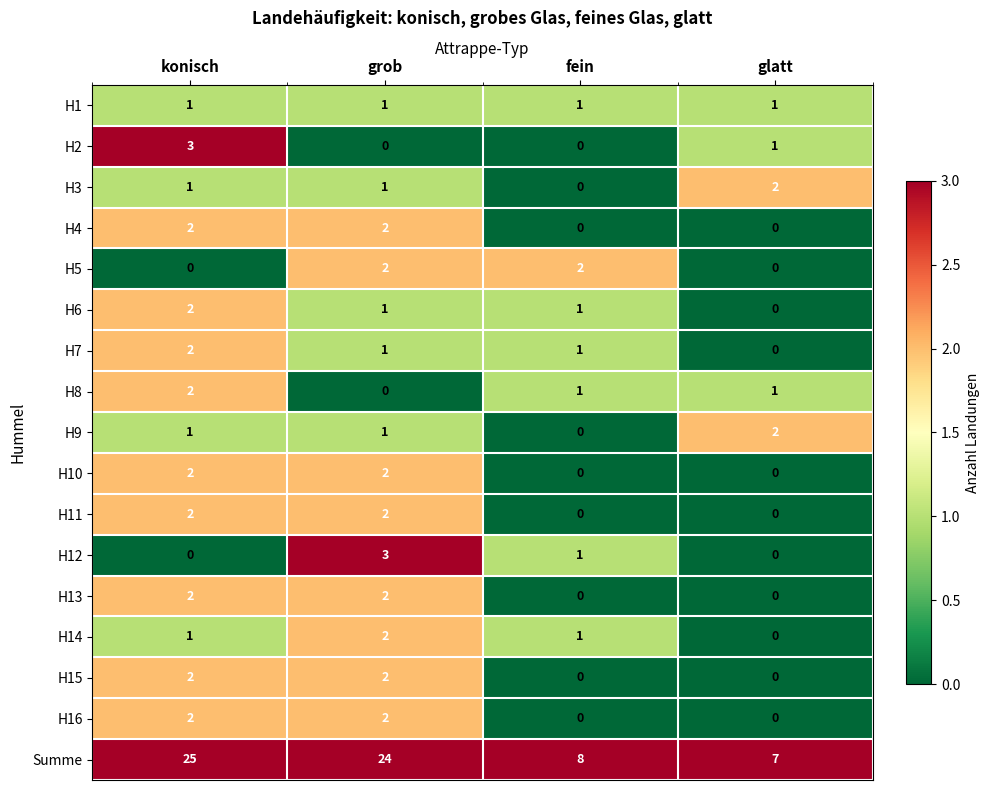

Which category has the highest value across all series?

konisch